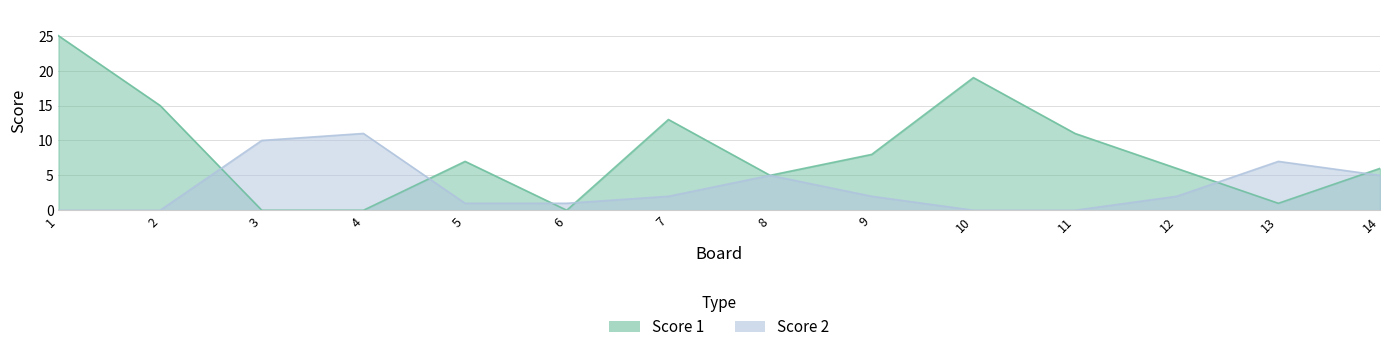

What is the sum of all Score 2 values?

46